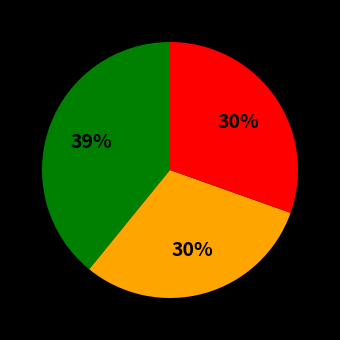

Is there any slice that represents more than half of the pie?

No